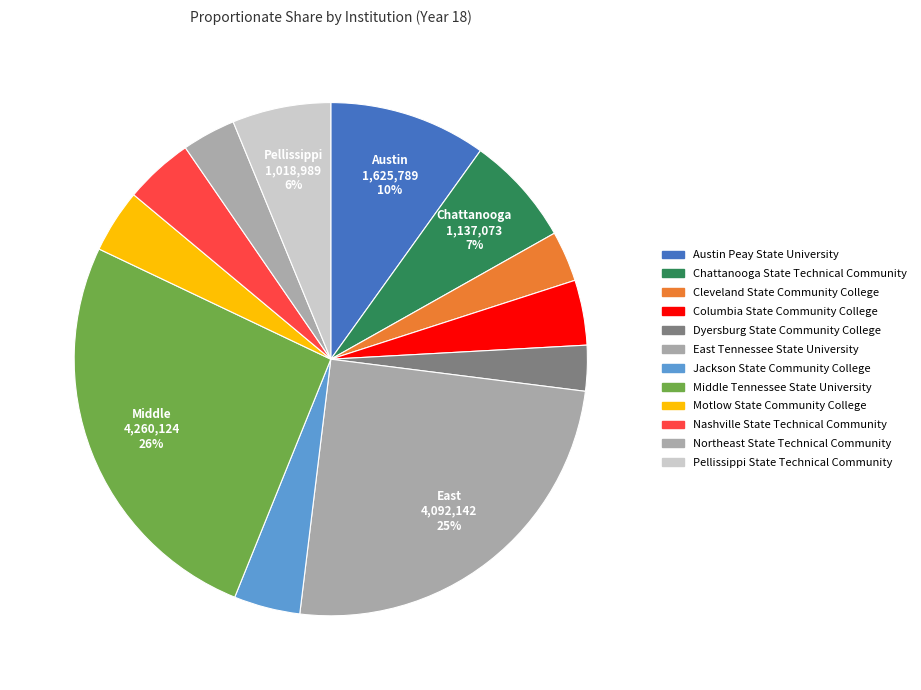

How many segments does this pie chart have?

12